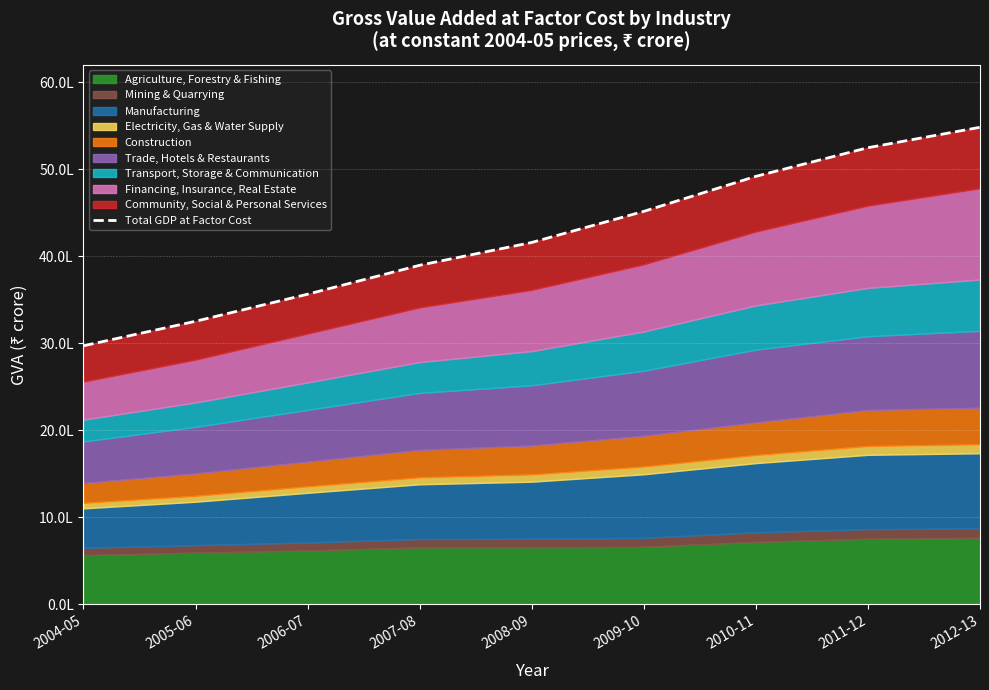

Rank the categories by value from lowest to highest.

2004-05, 2005-06, 2006-07, 2007-08, 2008-09, 2009-10, 2010-11, 2011-12, 2012-13